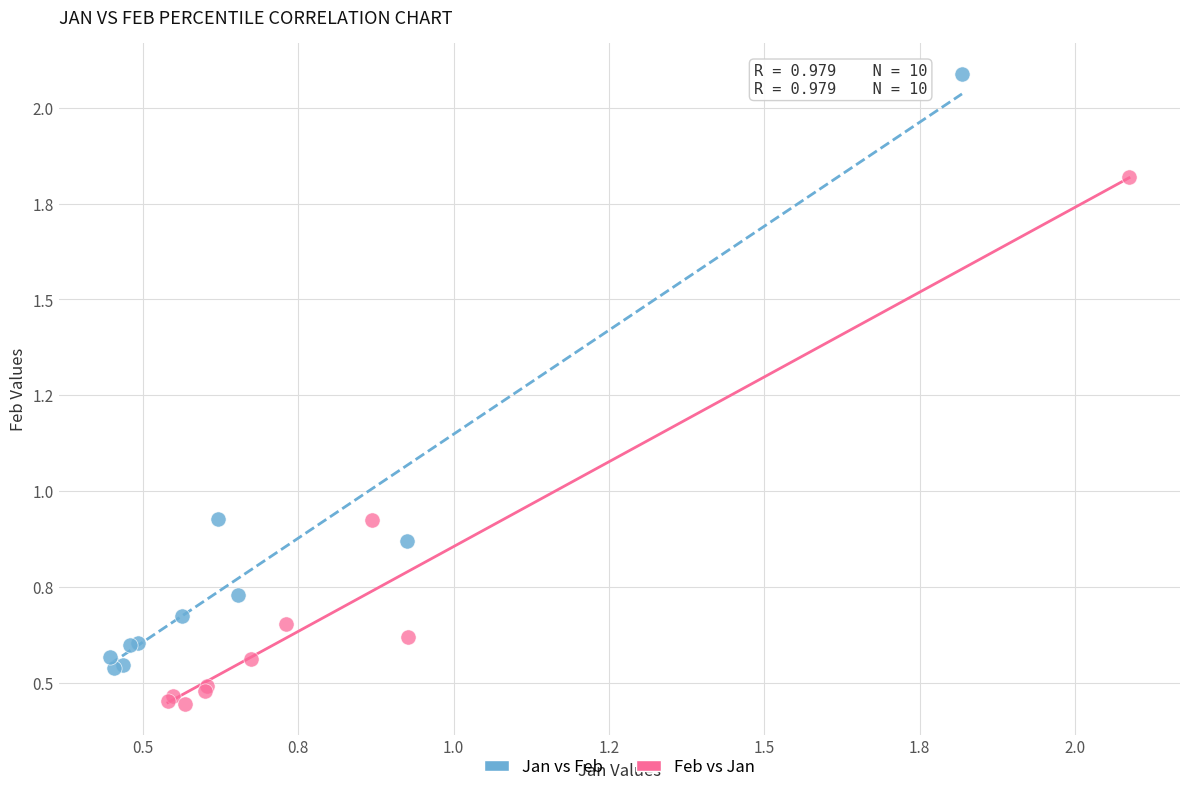

What are all the series names shown in the legend?

Jan vs Feb, Feb vs Jan